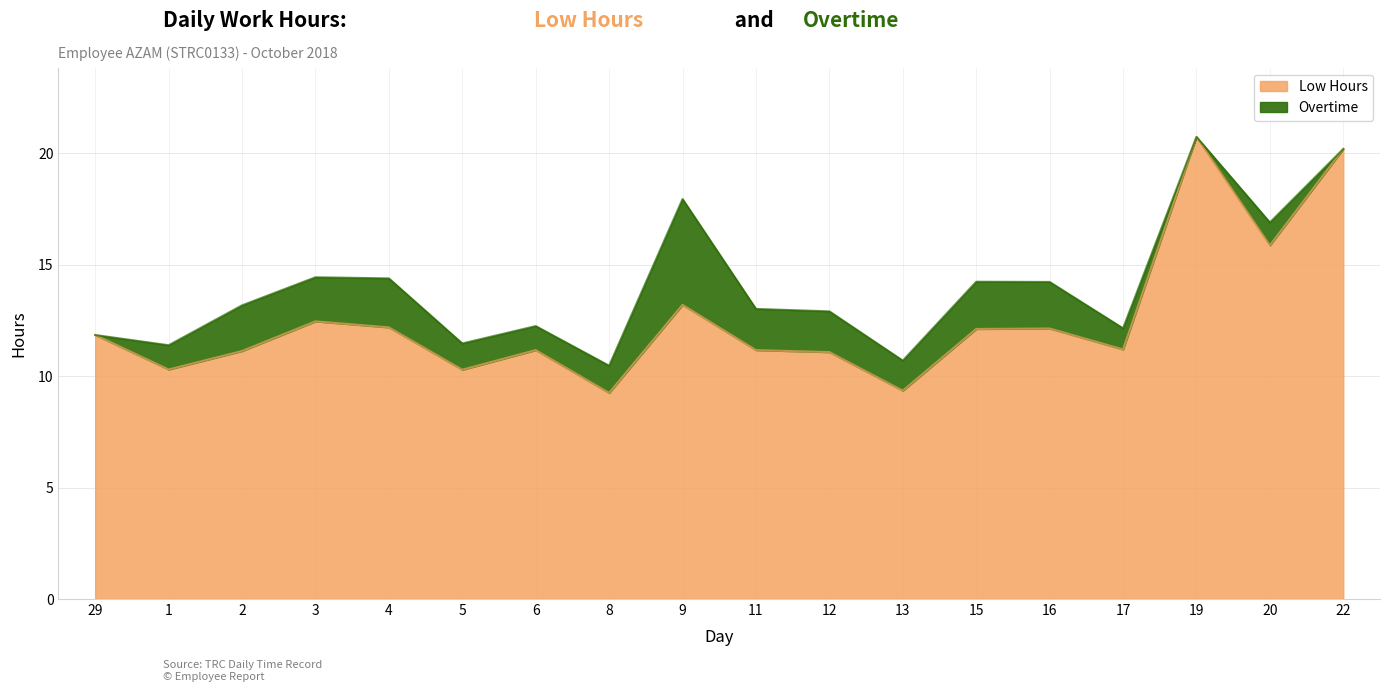

True or false: the data shows 16.4 at 3.

False